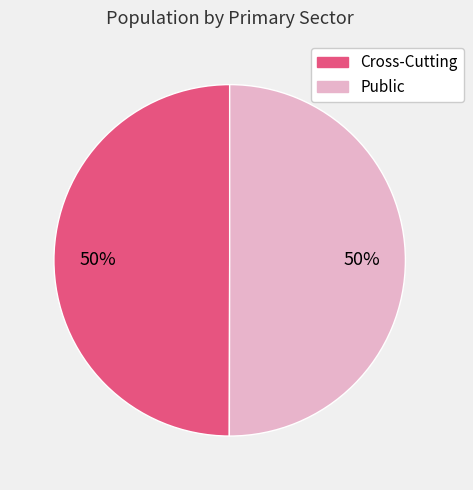

Approximately how many times larger is the value at Cross-Cutting compared to Public?

1.0